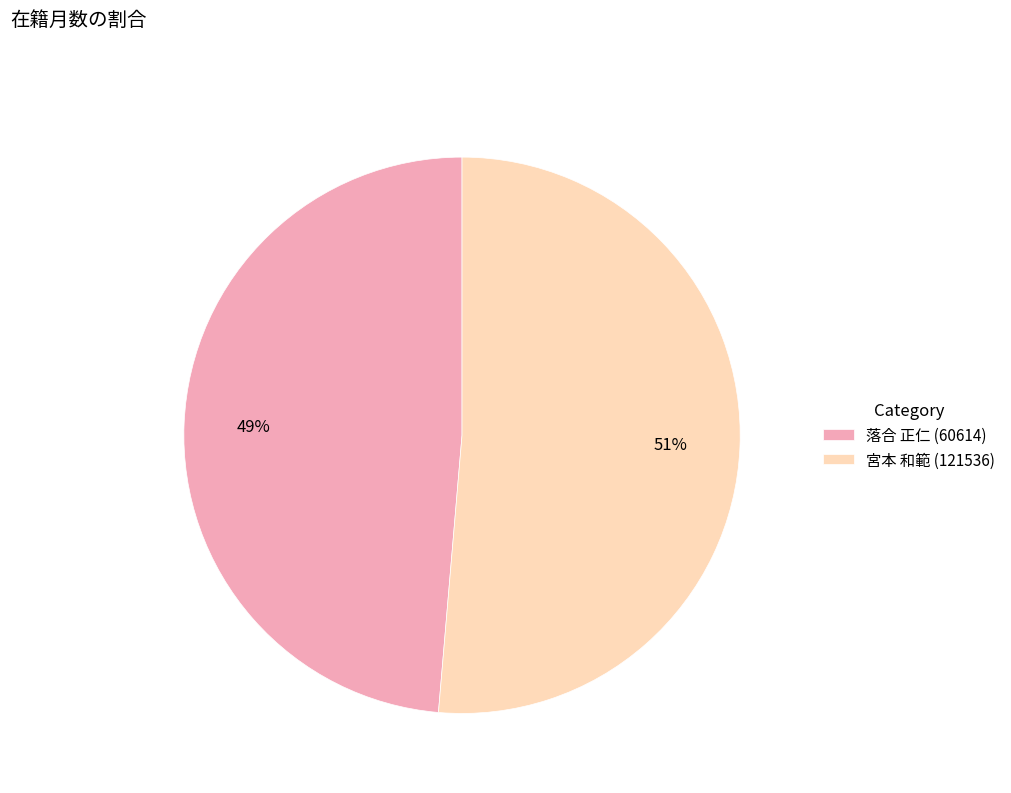

What is the largest slice in the pie chart?

宮本 和範 (121536)